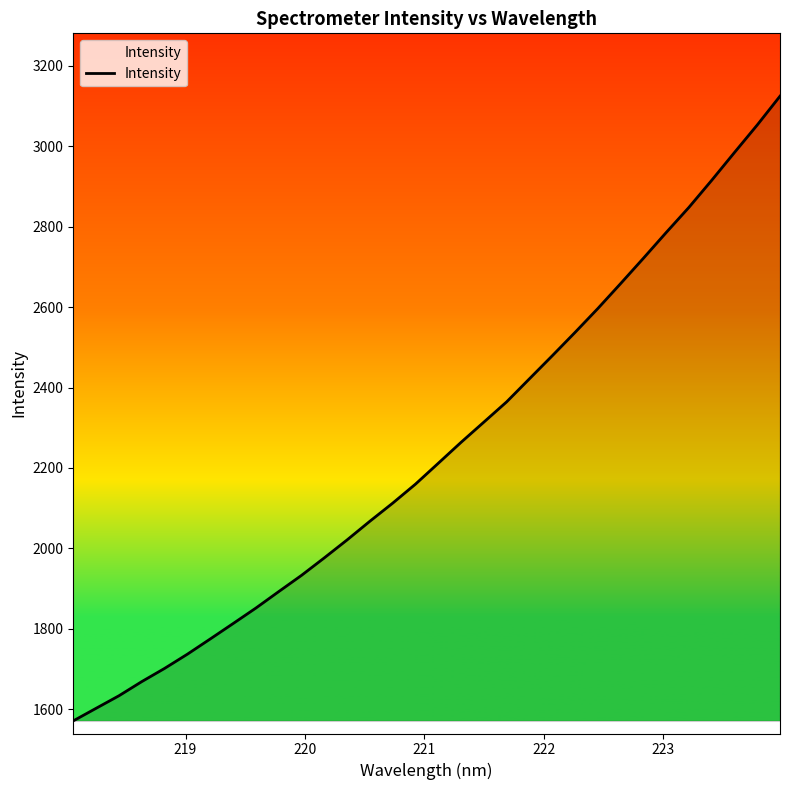

What is the smallest value displayed?

1571.2